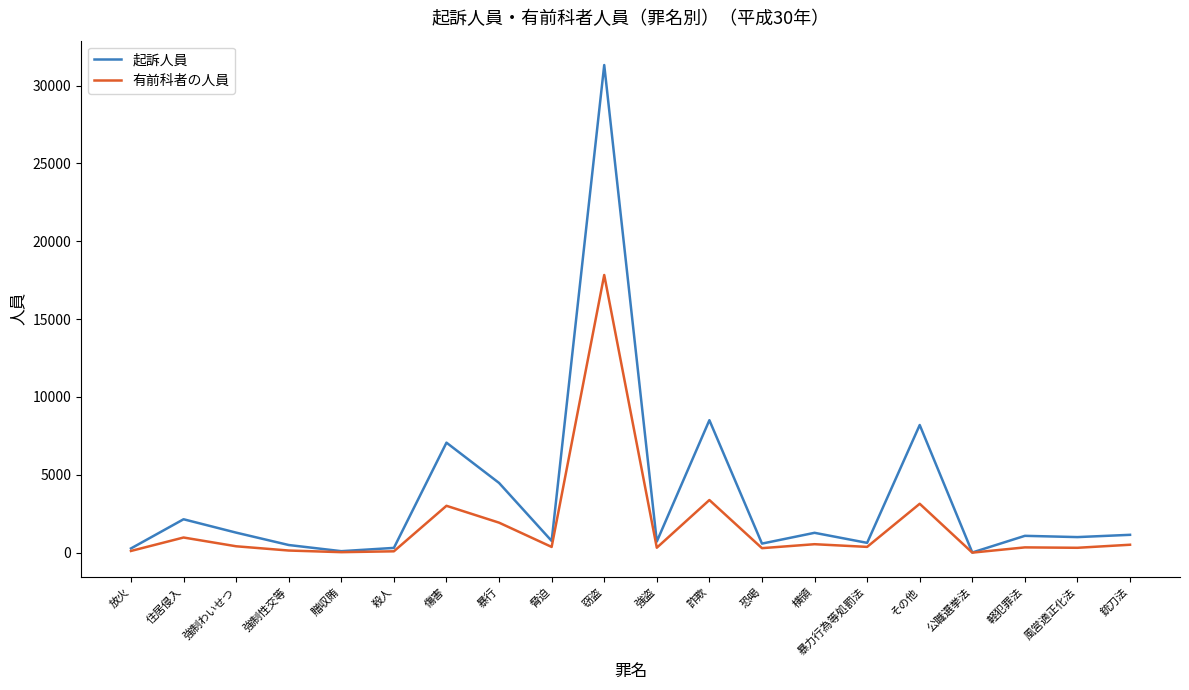

Where is 有前科者の人員 nearest to the value 8919?

詐欺